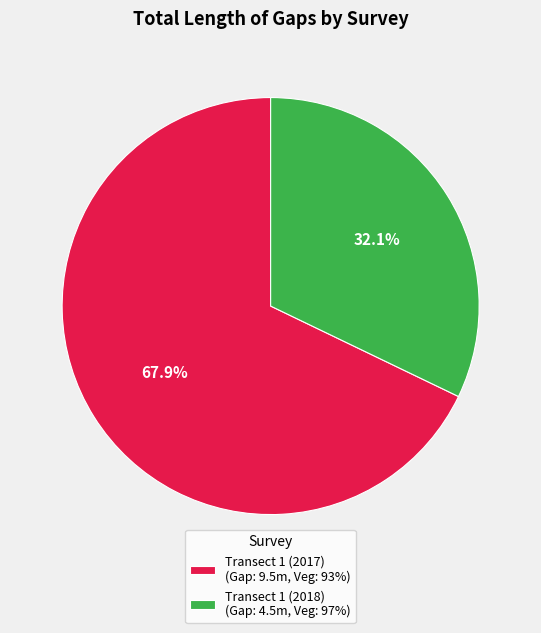

Which slice is the largest?

Transect 1 (2017)